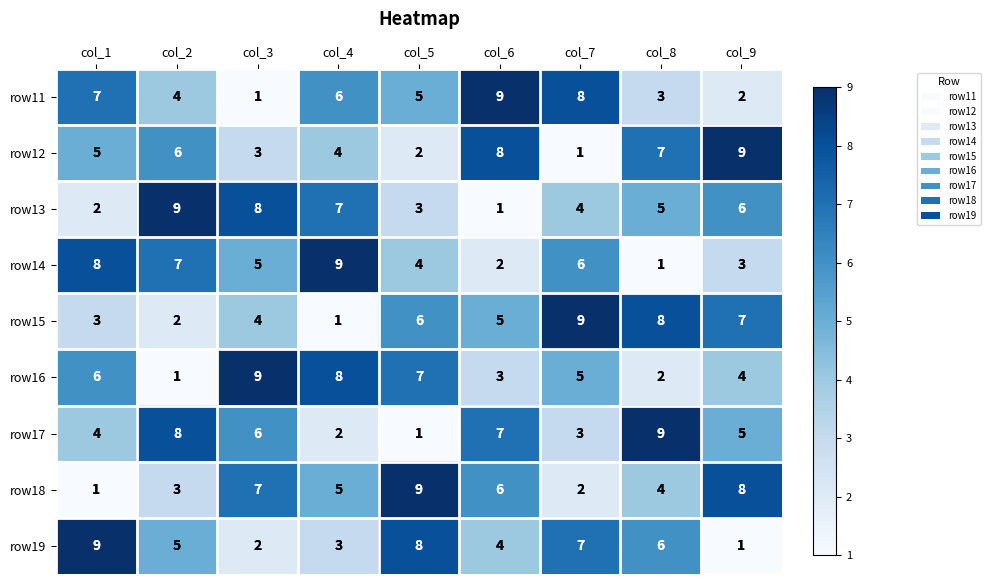

At how many categories does at least one series exceed 3?

9